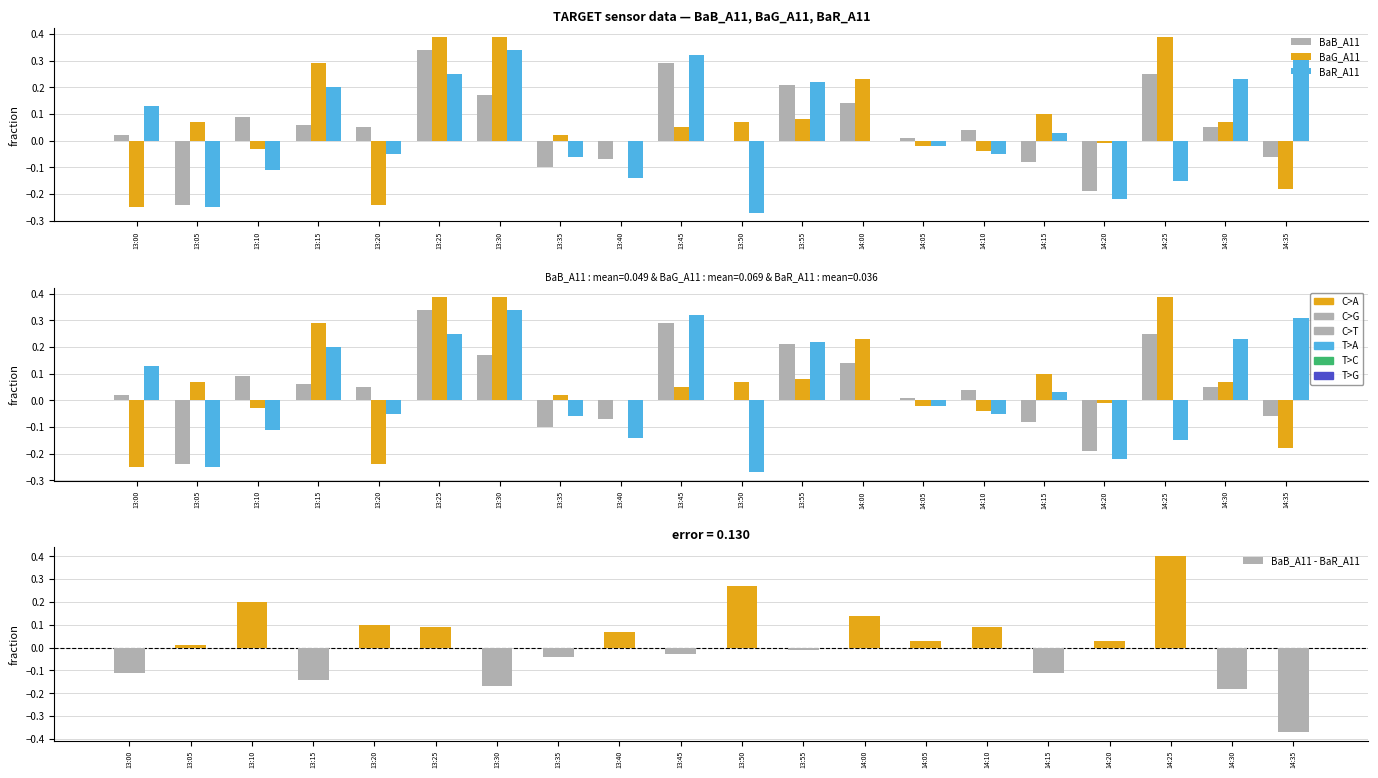

Are the bars grouped side by side (vs. stacked)?

Yes